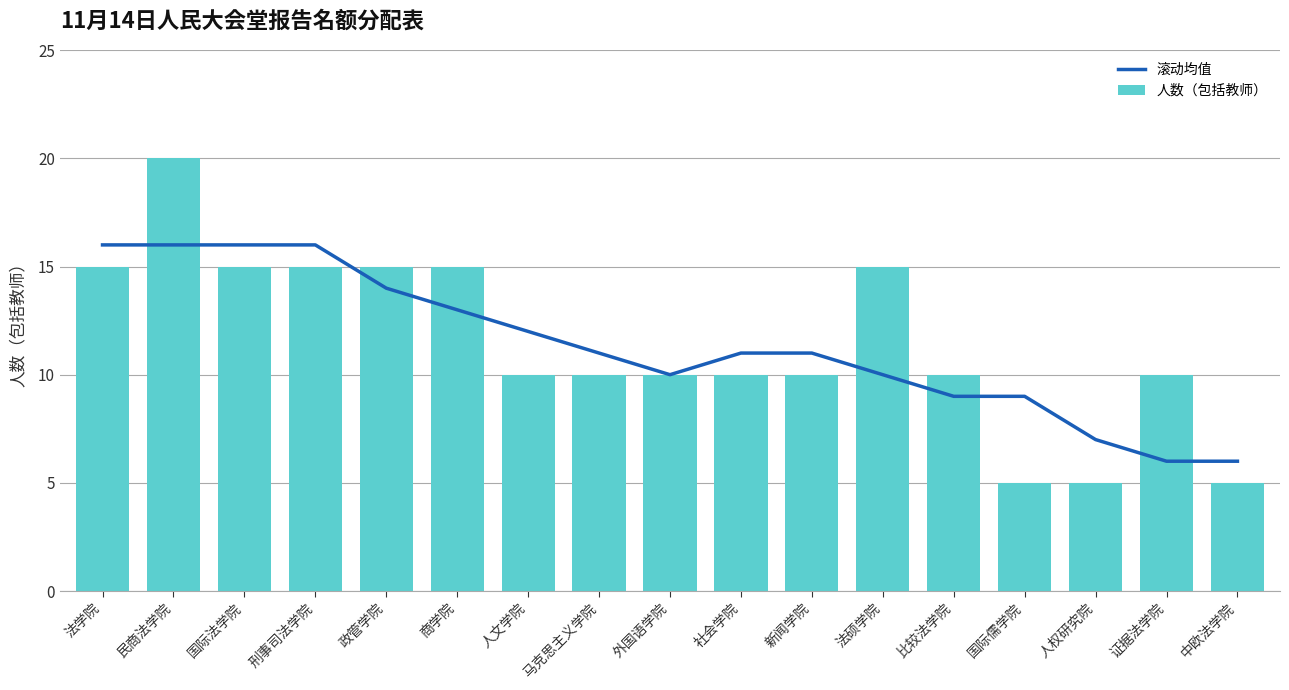

At which category does the chart reach its minimum across all series?

国际儒学院